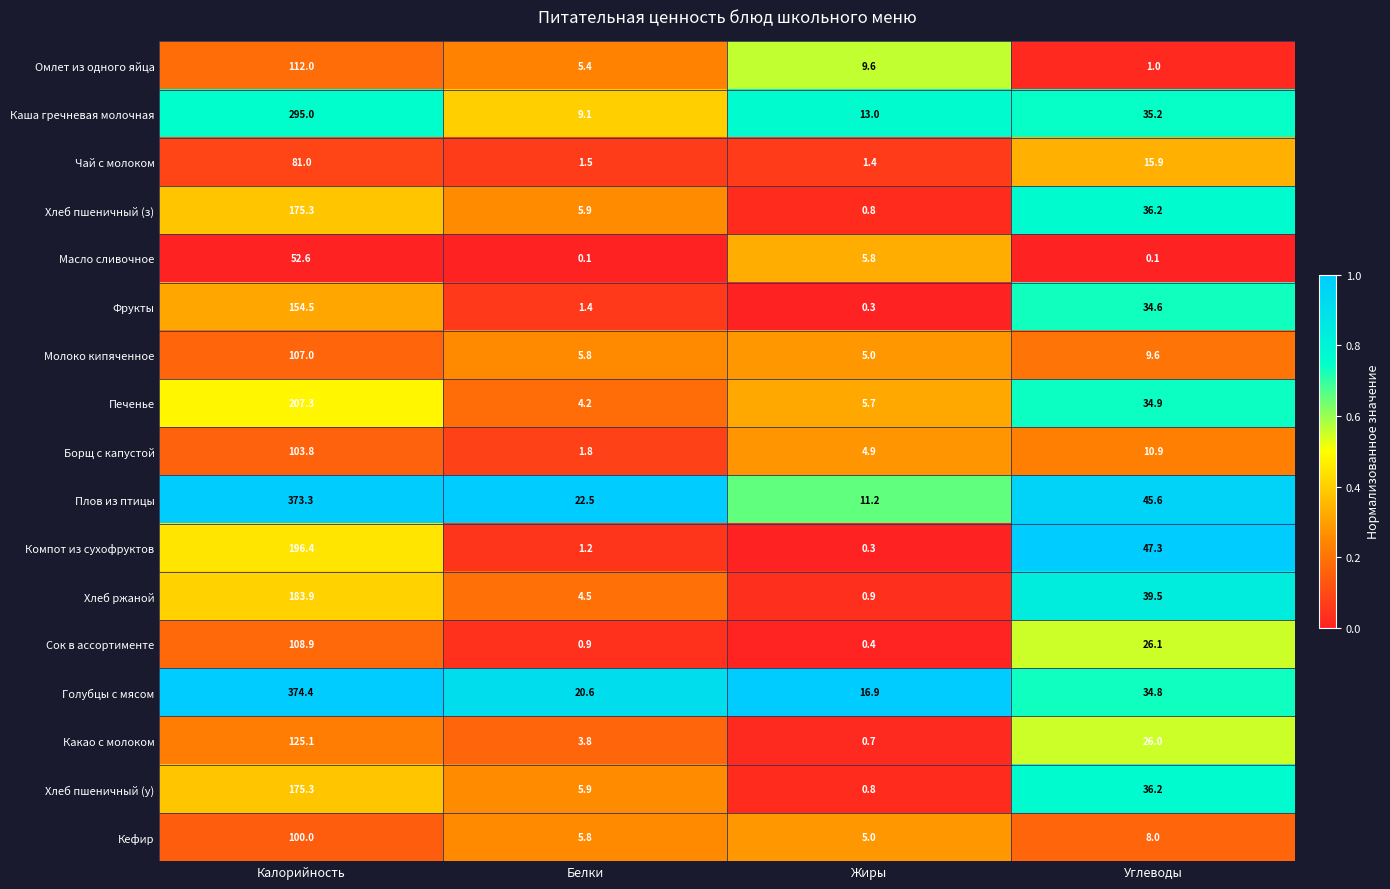

Rank the categories by Какао с молоком value from highest to lowest.

Калорийность, Углеводы, Белки, Жиры